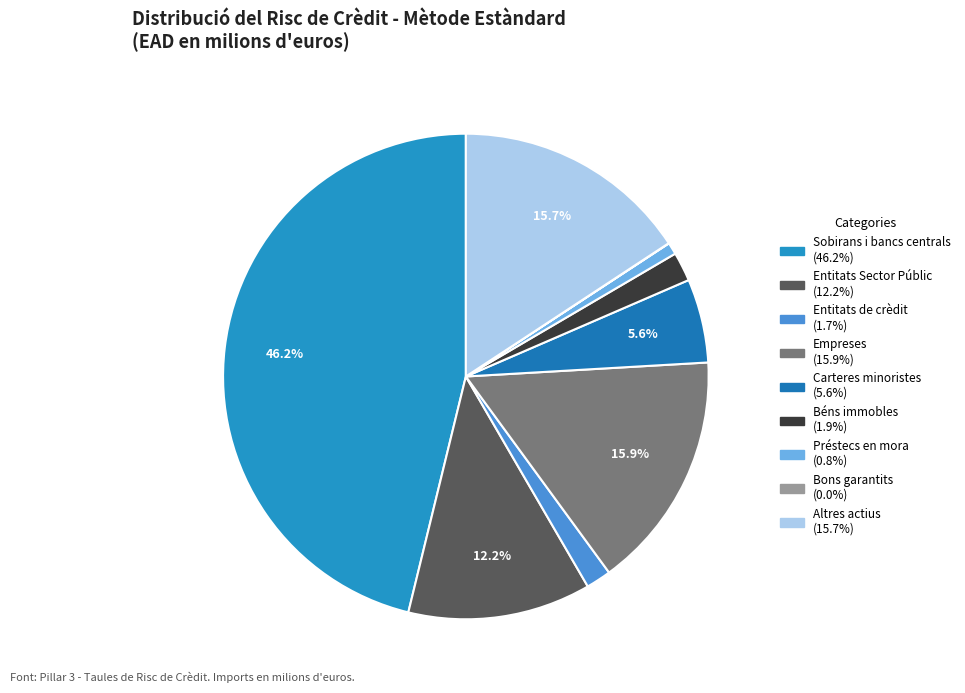

Count the number of slices in the pie.

9